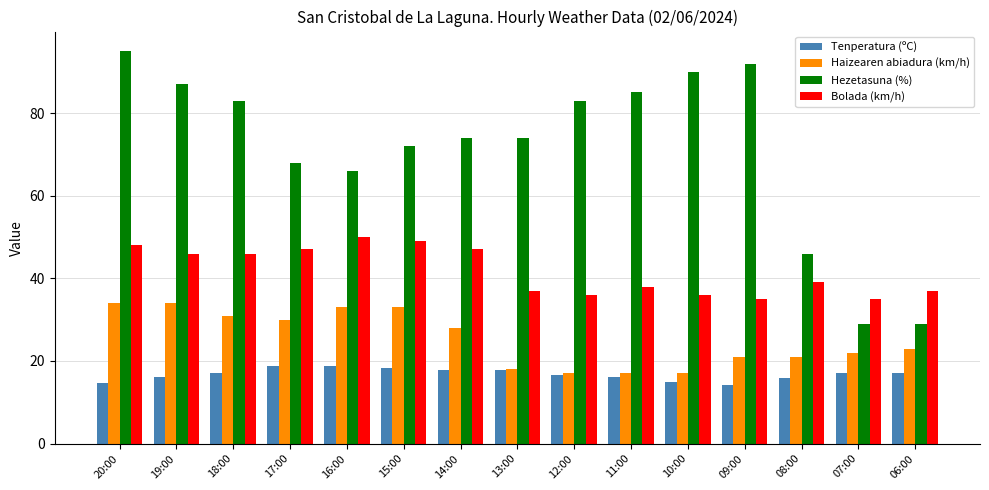

Rank the series by their average value, from highest to lowest.

Hezetasuna (%), Bolada (km/h), Haizearen abiadura (km/h), Tenperatura (ºC)